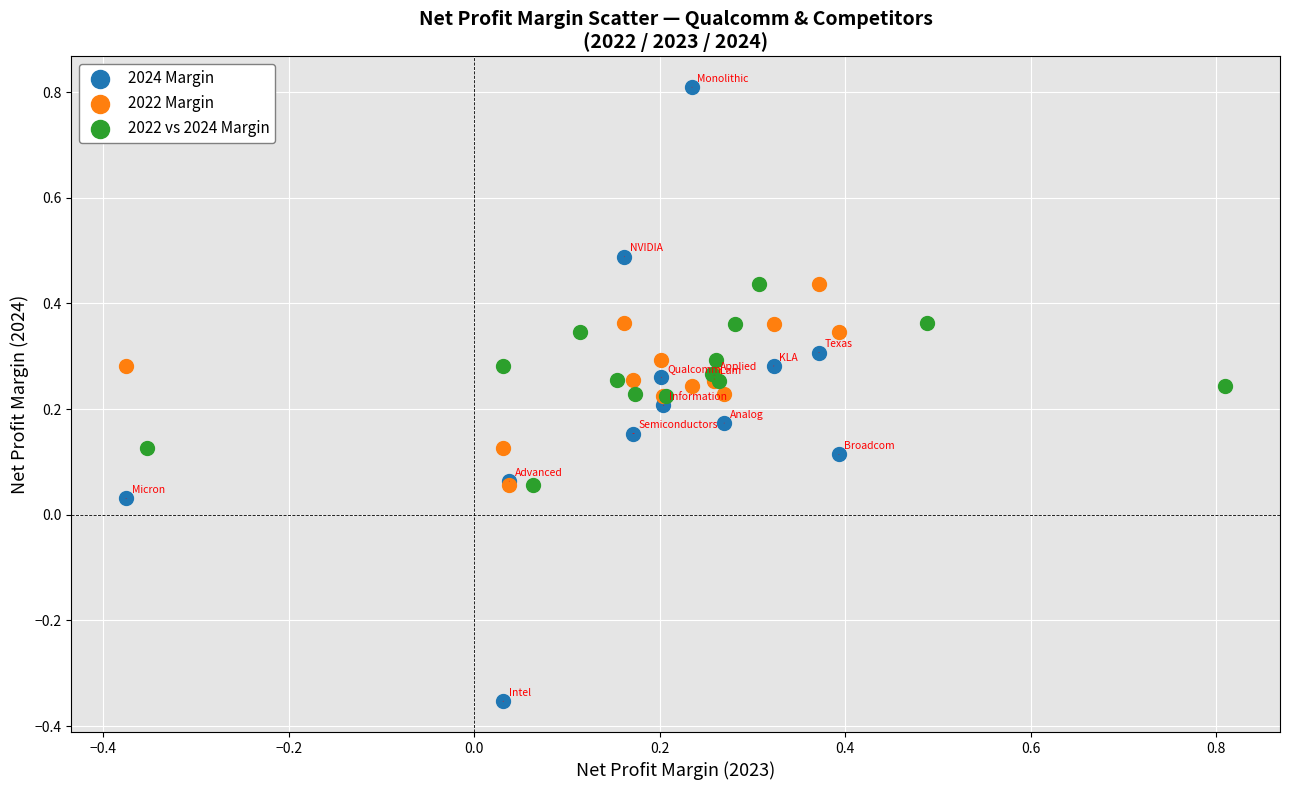

Which series reaches the maximum Y coordinate?

2024 Margin